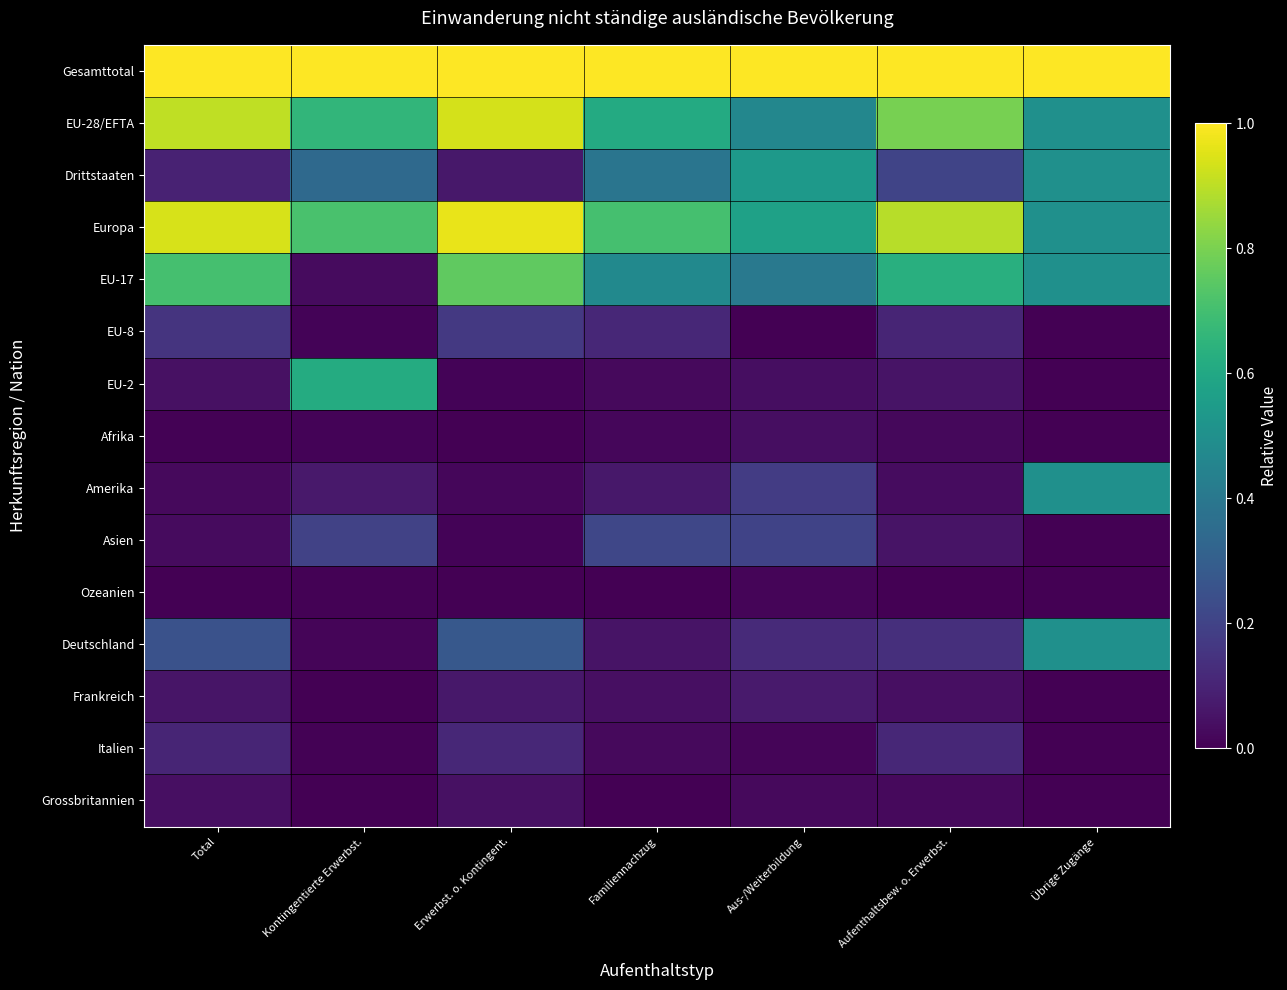

Which has a higher value, Übrige Zugänge or Aus-/Weiterbildung?

Übrige Zugänge